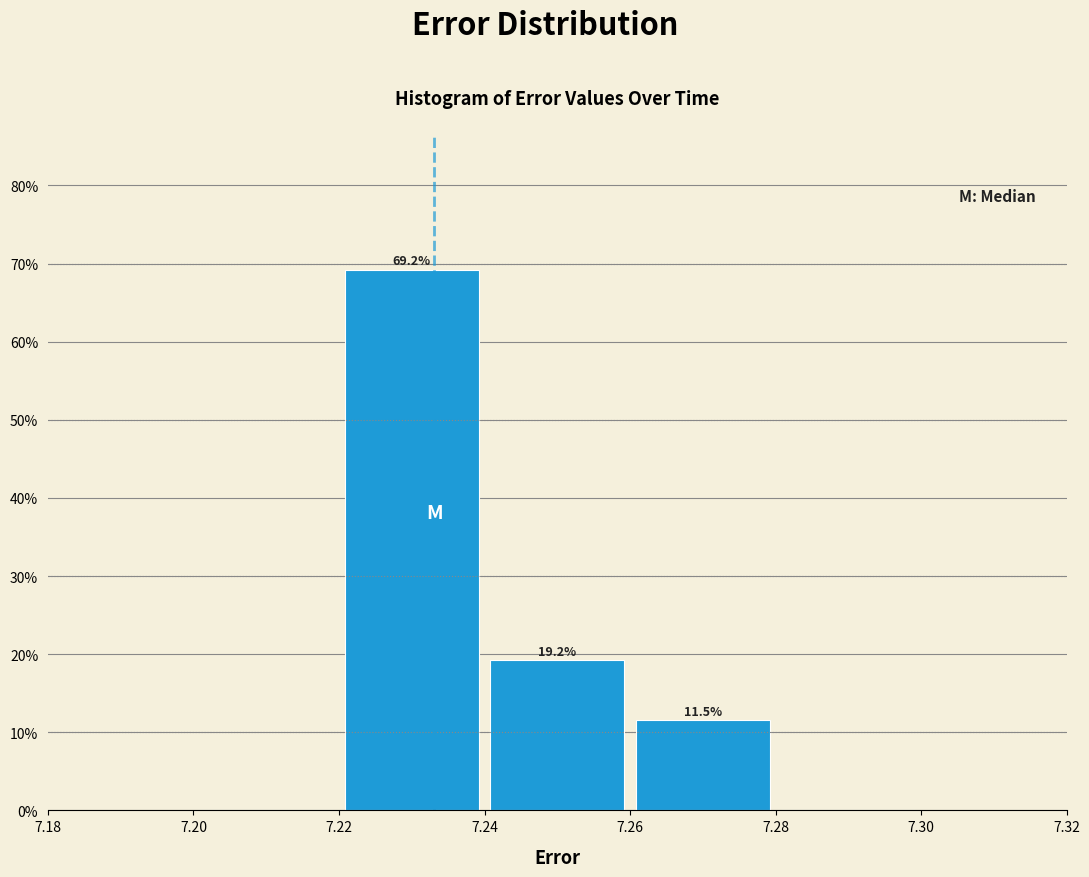

Over which range of the x-axis is the bar tallest?

7.22 to 7.24